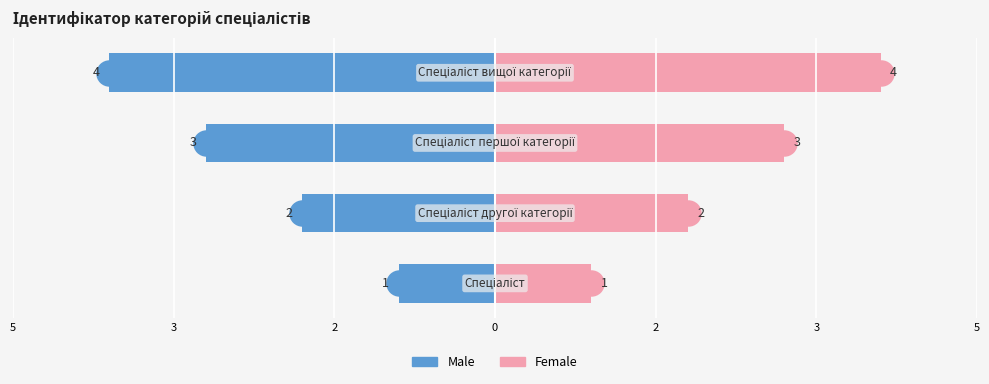

Which series has the largest total across all categories?

Female